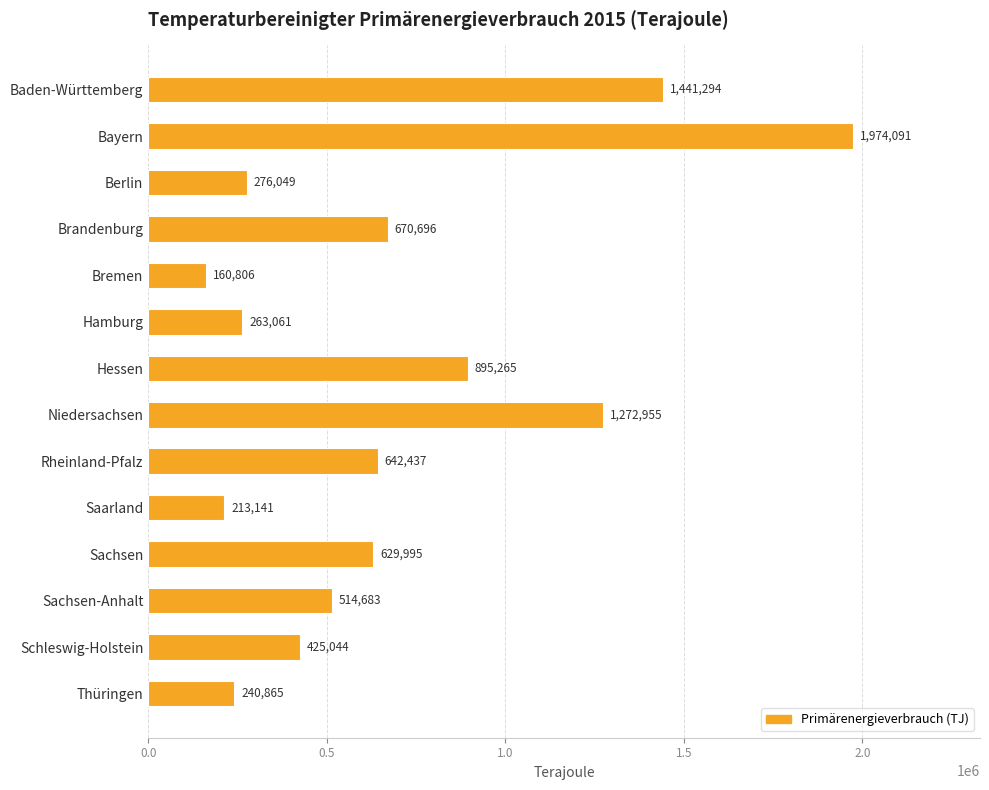

List the labels in order of value, largest first.

Bayern, Baden-Württemberg, Niedersachsen, Hessen, Brandenburg, Rheinland-Pfalz, Sachsen, Sachsen-Anhalt, Schleswig-Holstein, Berlin, Hamburg, Thüringen, Saarland, Bremen